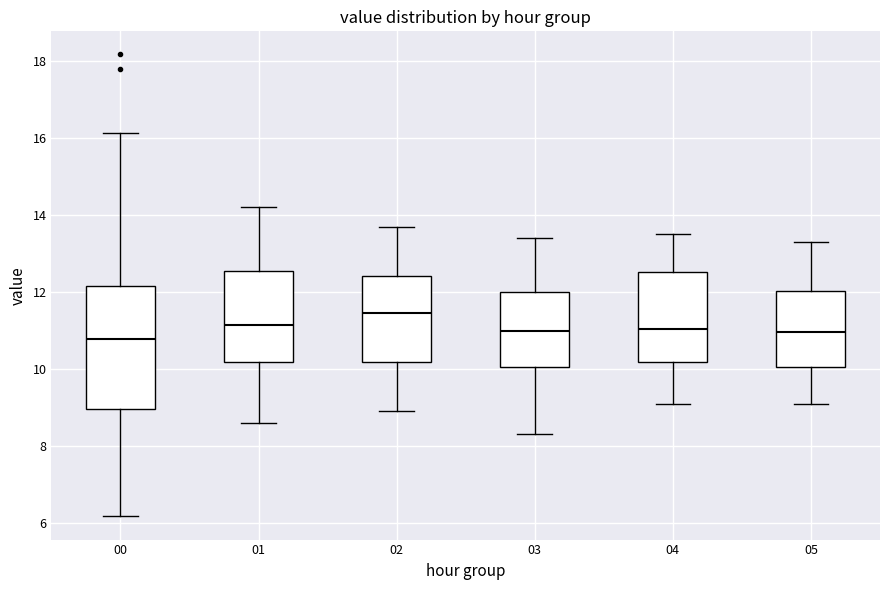

Where is the lower edge of the box at x = 05 on the y-axis? The values are not printed on the chart, so give them approximately, as read against the axis.

10.0